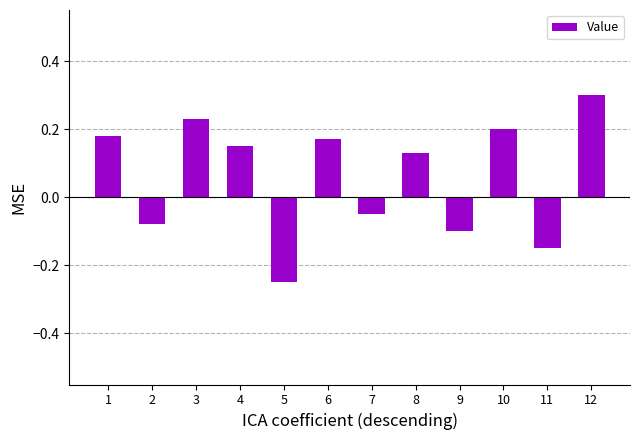

What is the difference between the second highest and minimum values?

0.5